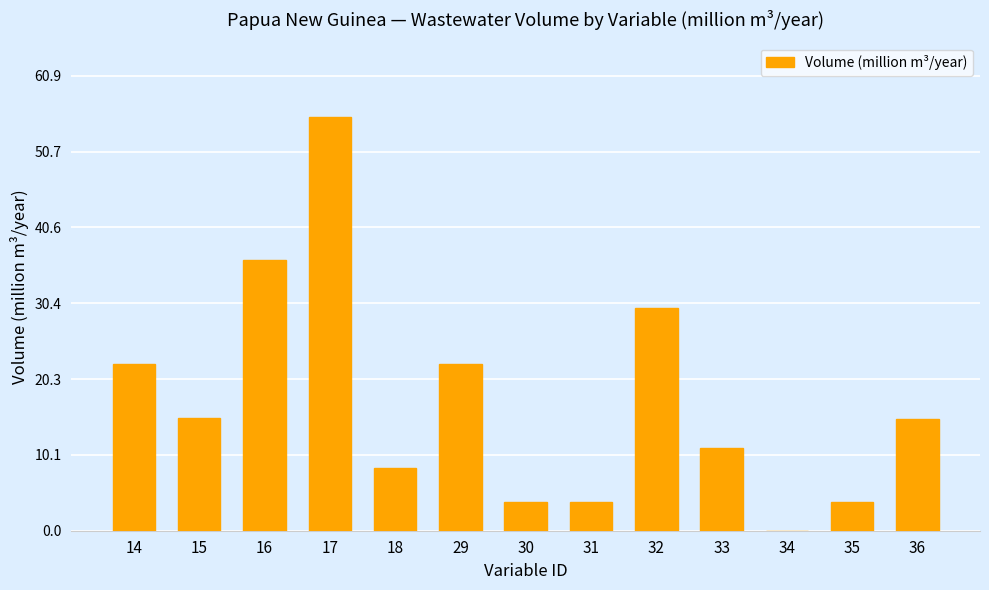

How many values are above zero?

12